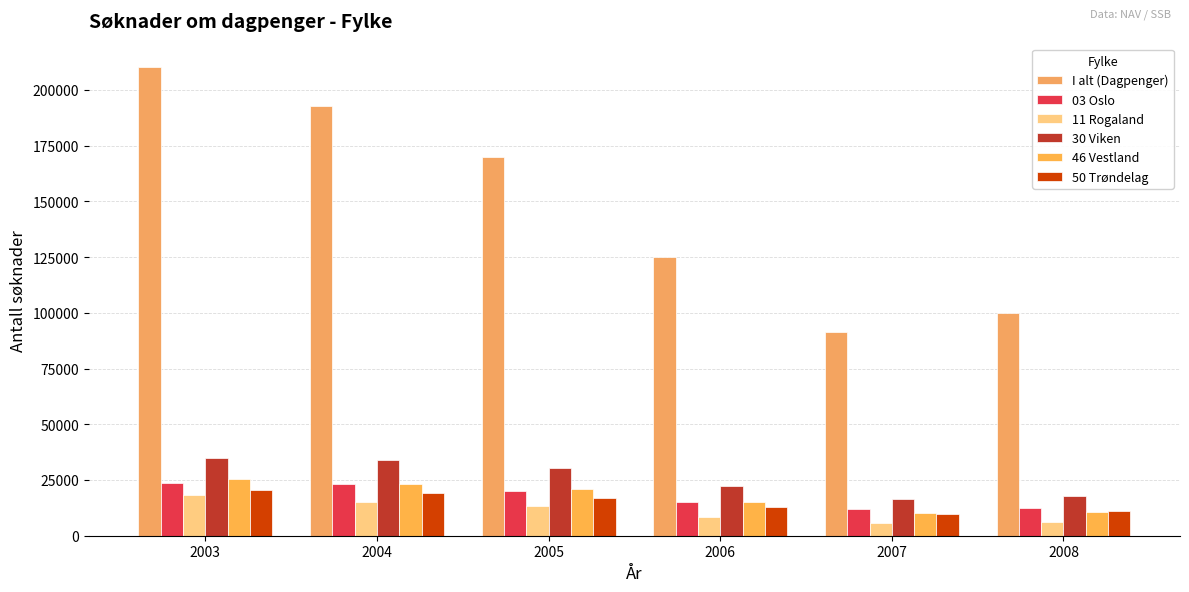

What is the minimum value for 11 Rogaland?

5703